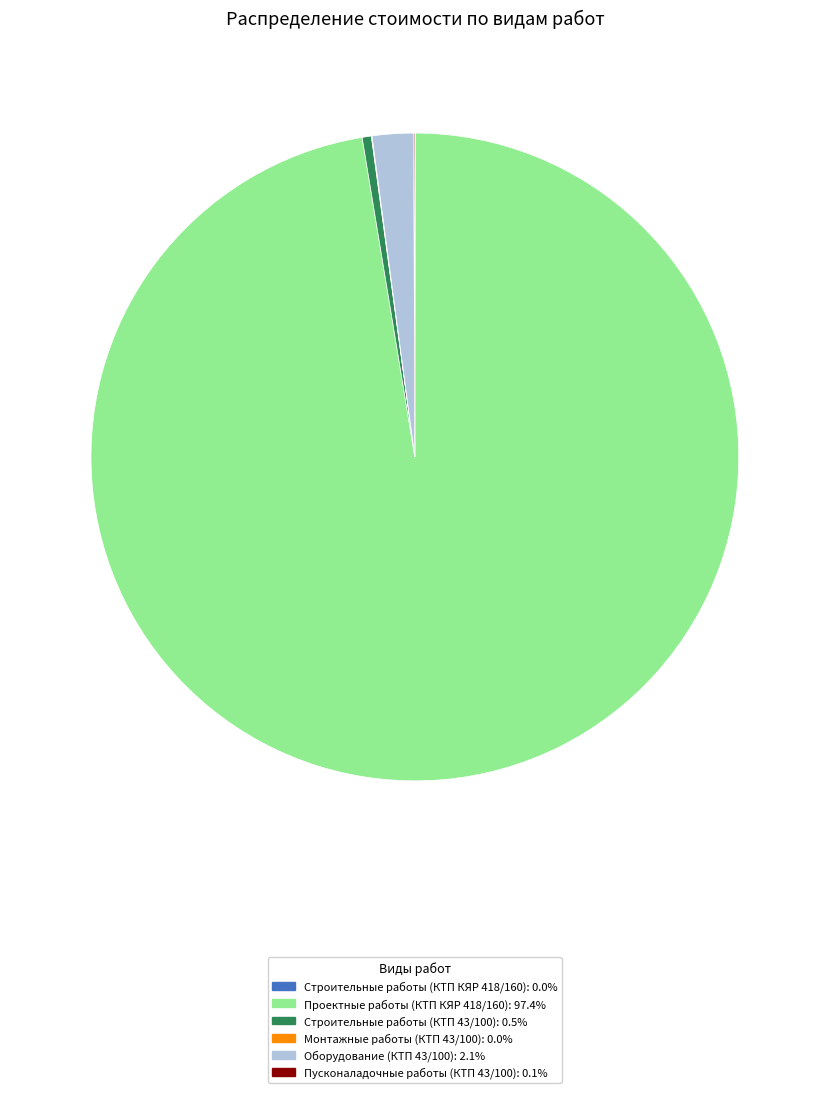

What is the ratio of the value at Проектные работы (КТП КЯР 418/160) to the value at Строительные работы (КТП 43/100)?

212.3